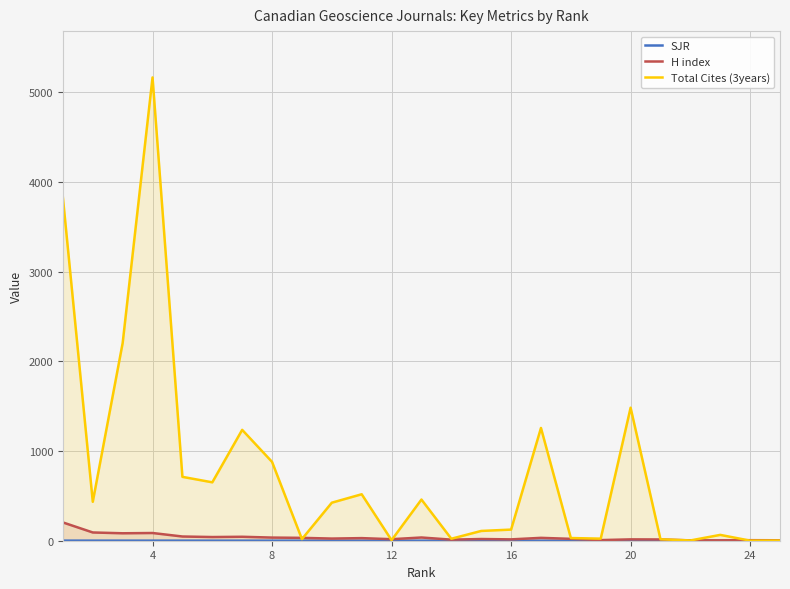

How many lines are shown in the chart?

3